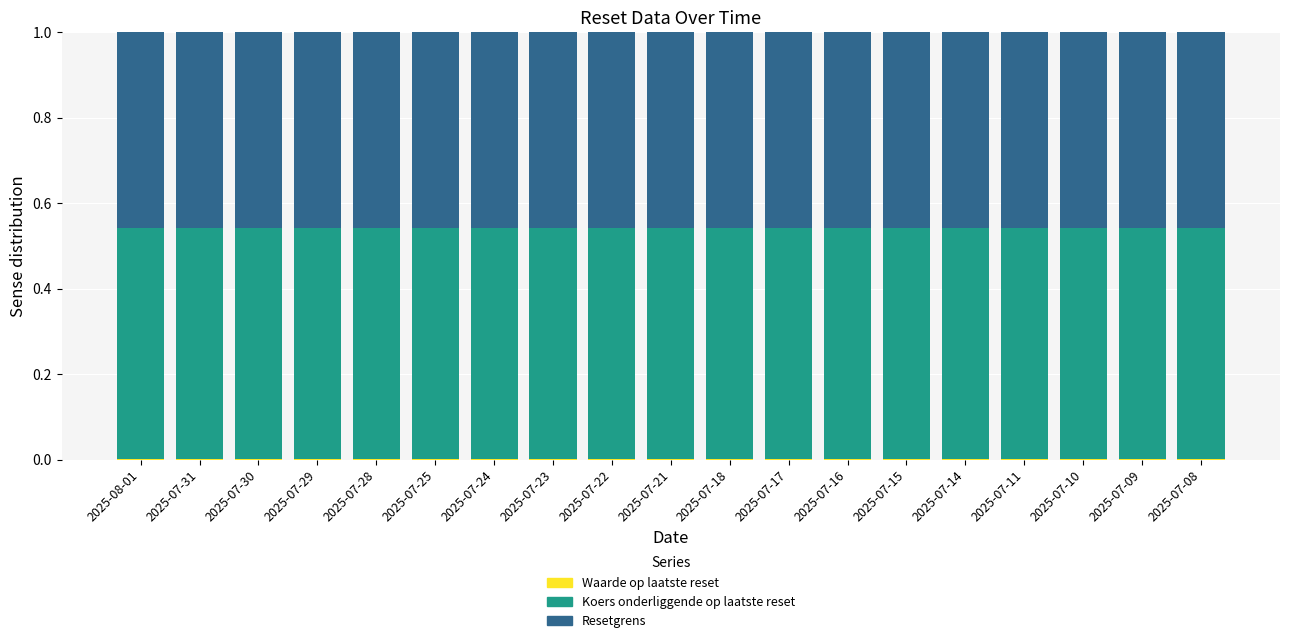

Are the bars horizontal?

No